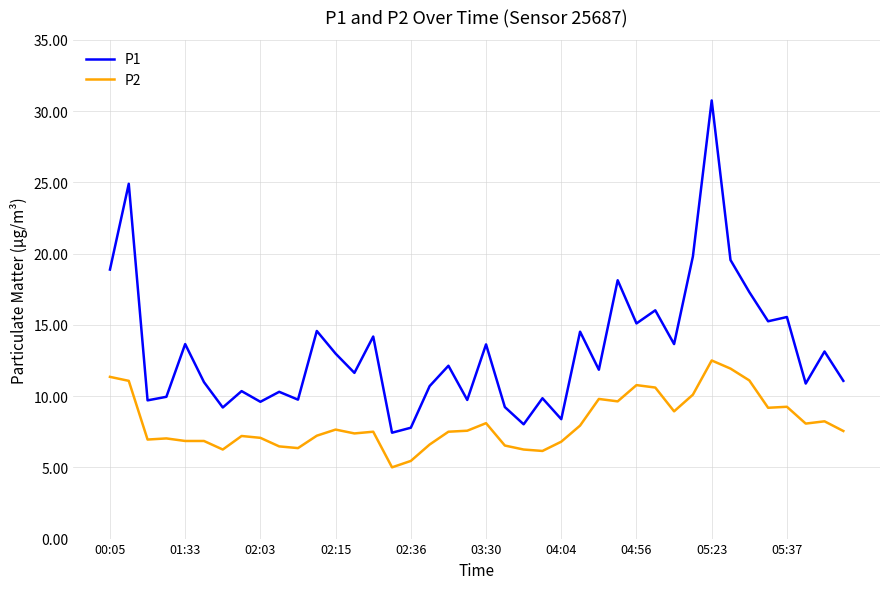

How many interior local valleys does the P1 series have?

14